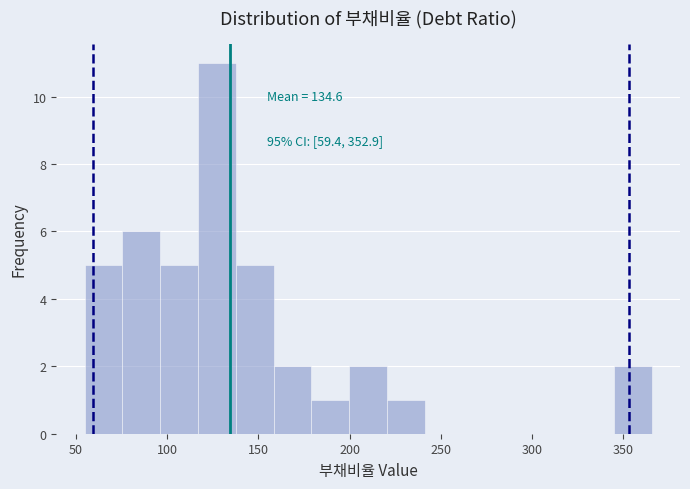

Which range on the x-axis has the tallest bar?

115 to 140